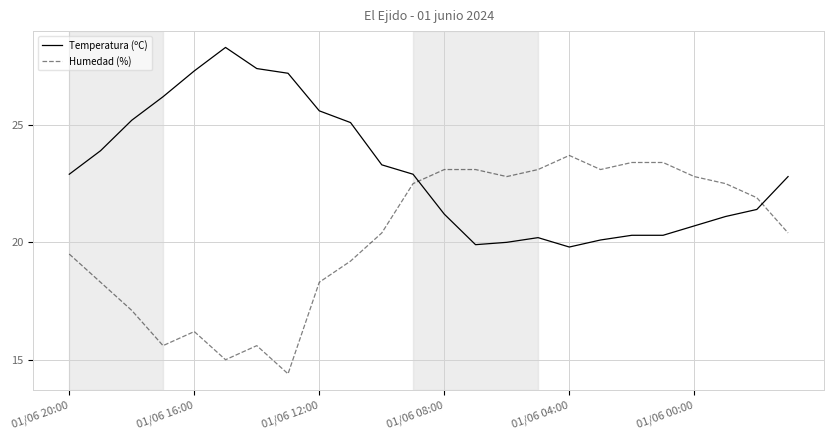

What is the lowest value of the Humedad (%) series?

14.4